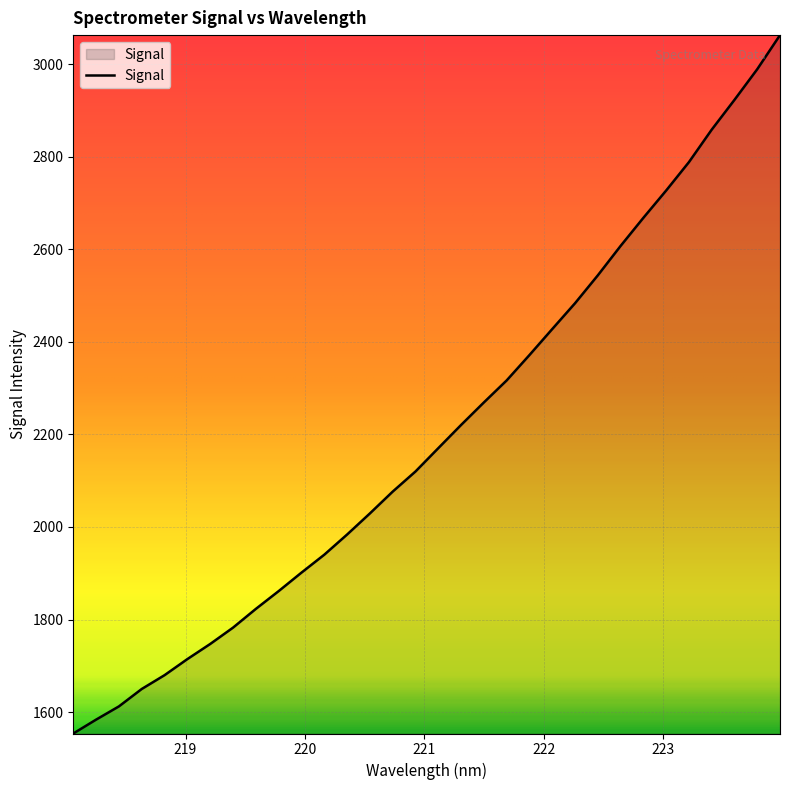

What is the sum of all values?

70482.4